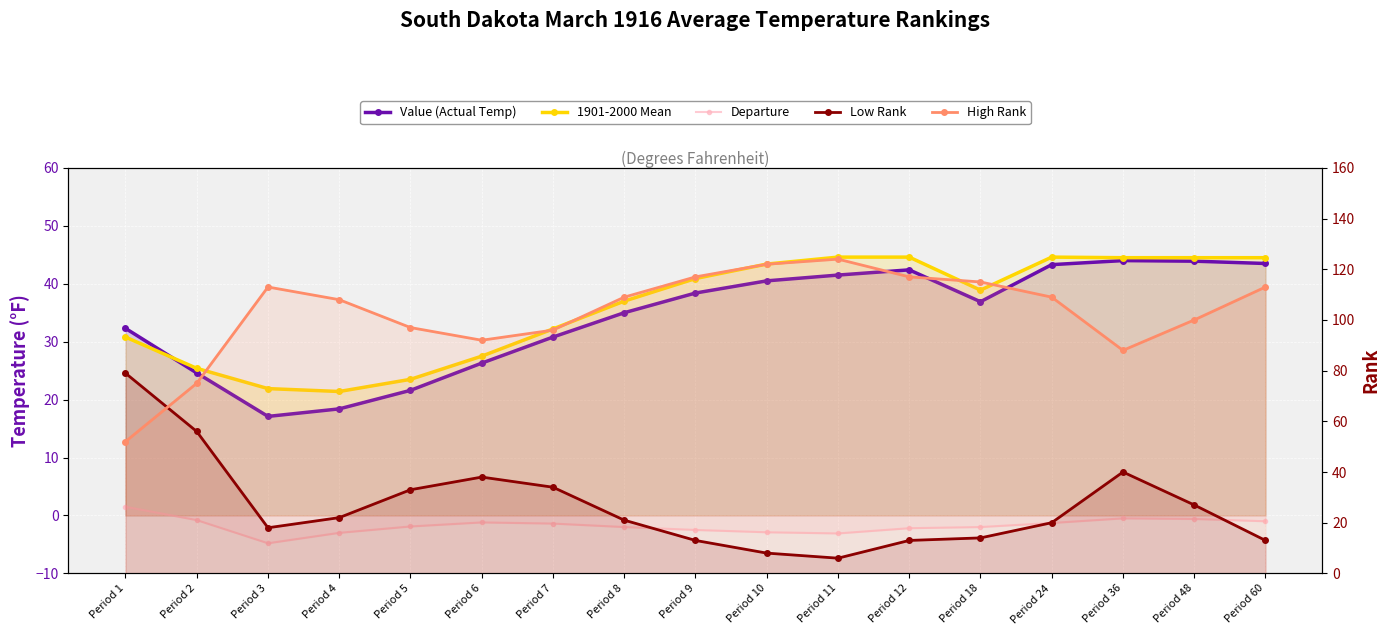

Reading left to right, extract all data points from this chart.

Value (Actual Temp): 32.3	24.6	17.1	18.4	21.6	26.3	30.8	35.0	38.4	40.5	41.5	42.4	36.9	43.3	44.0	43.9	43.5
1901-2000 Mean: 30.8	25.4	21.9	21.4	23.5	27.5	32.2	37.0	40.9	43.4	44.6	44.6	38.9	44.6	44.5	44.5	44.5
Departure: 1.5	-0.8	-4.8	-3.0	-1.9	-1.2	-1.4	-2.0	-2.5	-2.9	-3.1	-2.2	-2.0	-1.3	-0.5	-0.6	-1.0
Low Rank: 79.0	56.0	18.0	22.0	33.0	38.0	34.0	21.0	13.0	8.0	6.0	13.0	14.0	20.0	40.0	27.0	13.0
High Rank: 52.0	75.0	113.0	108.0	97.0	92.0	96.0	109.0	117.0	122.0	124.0	117.0	115.0	109.0	88.0	100.0	113.0